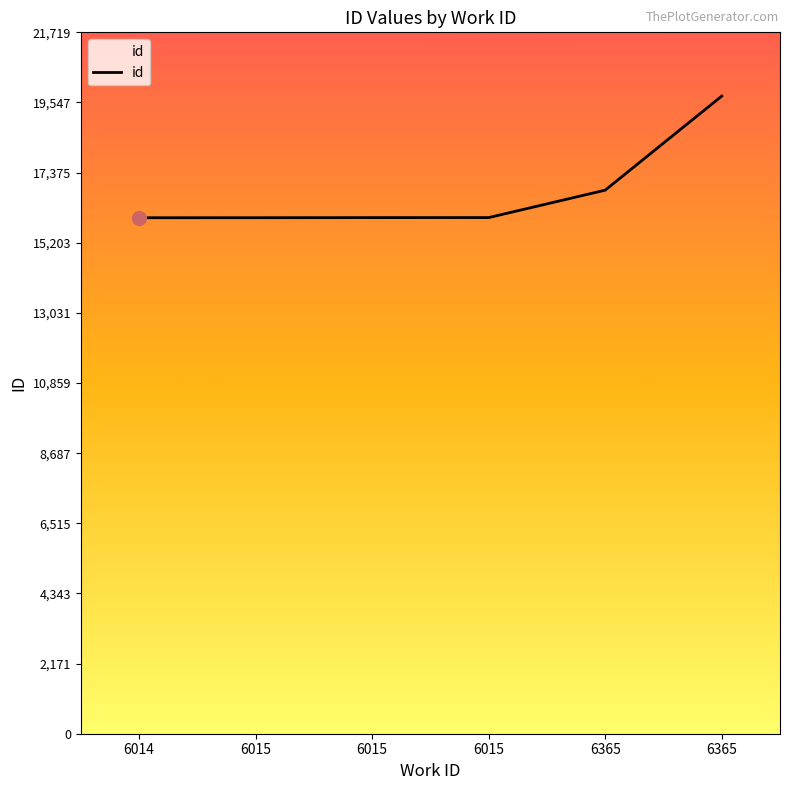

Rank the categories by value from lowest to highest.

6014, 6015, 6015, 6015, 6365, 6365